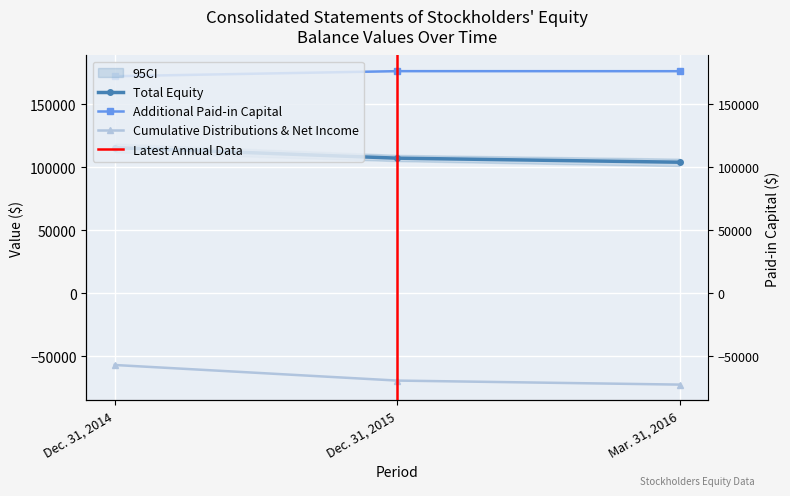

How many lines are shown in the chart?

3